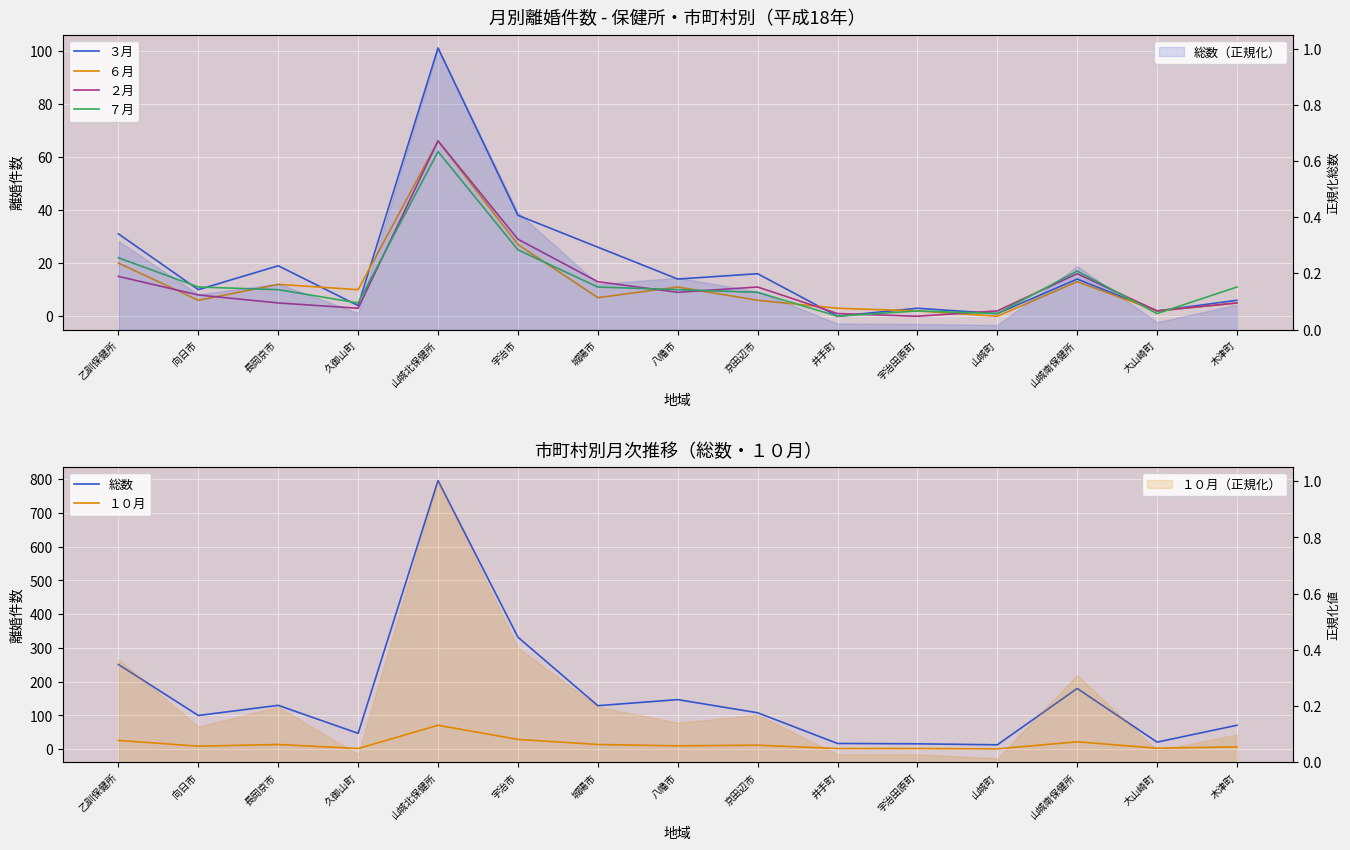

Is it true that １０月 equals 1 at 宇治田原町?

False